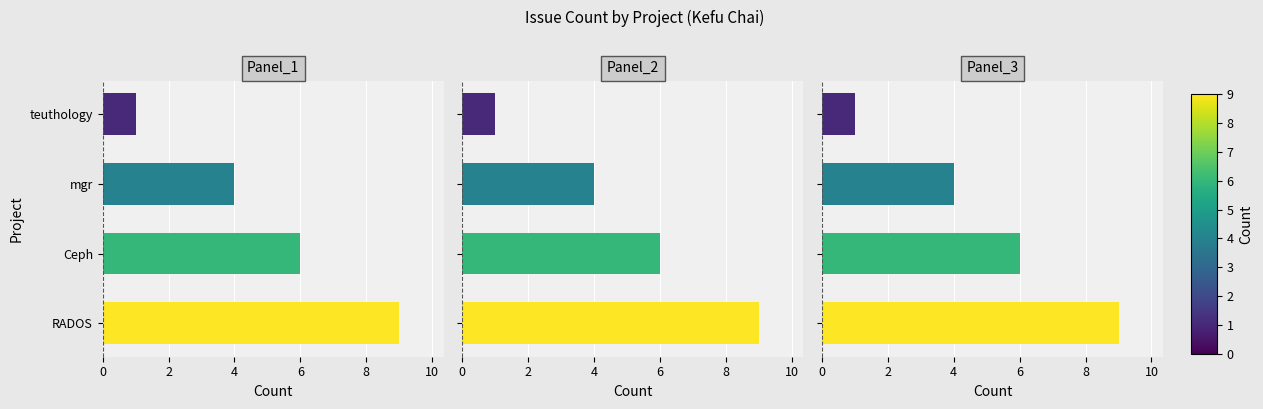

What is the smallest value displayed?

1